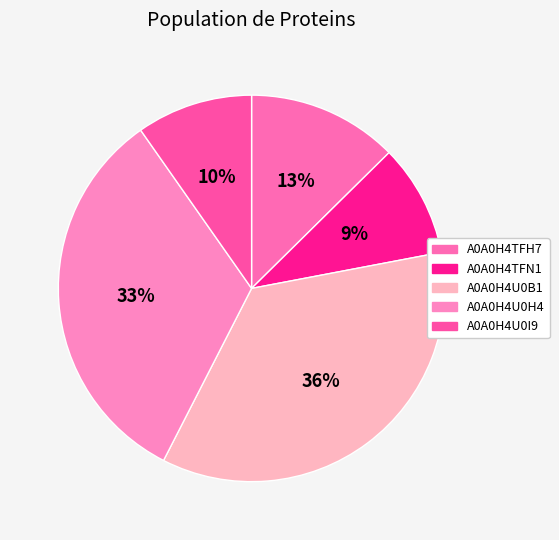

True or false: A0A0H4U0I9 accounts for 10% of the total.

True